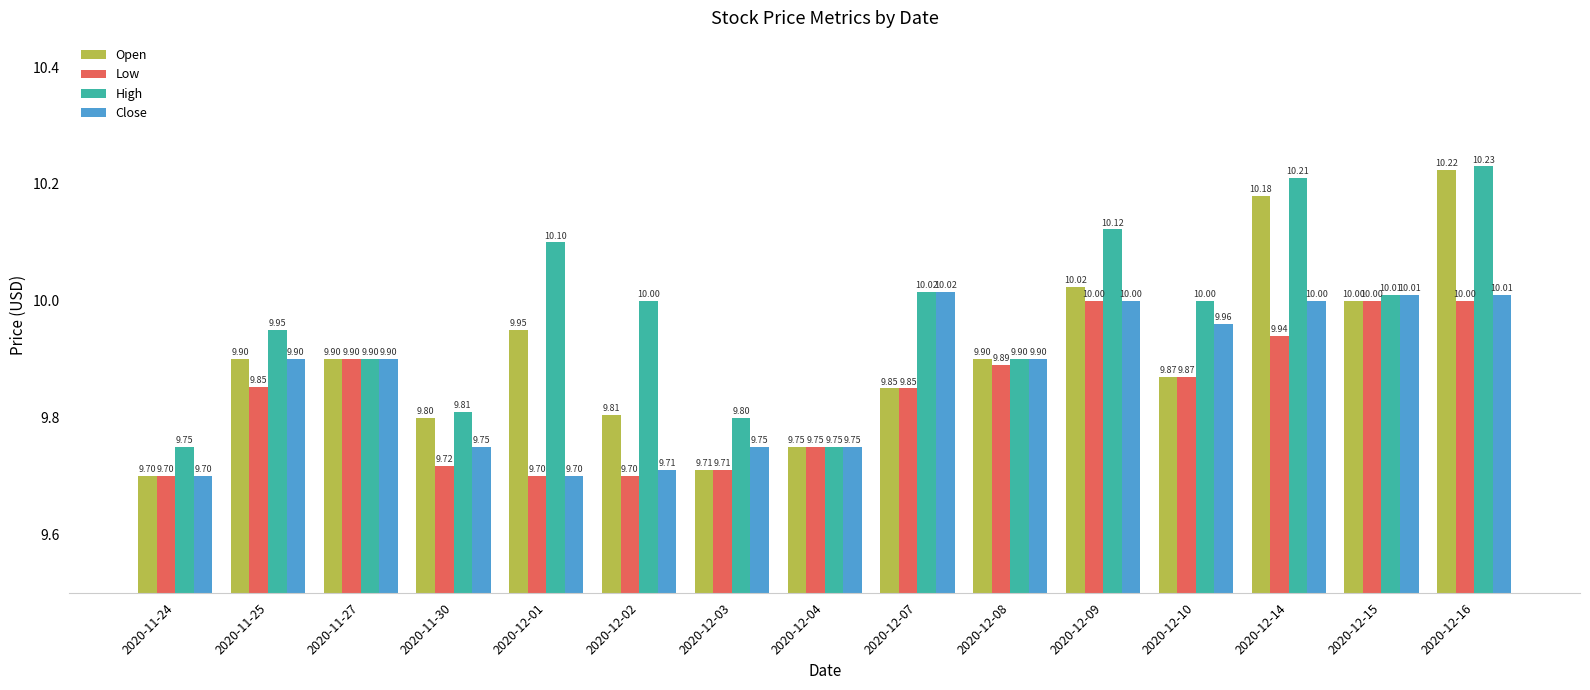

Which series has the largest range (max minus min)?

Open